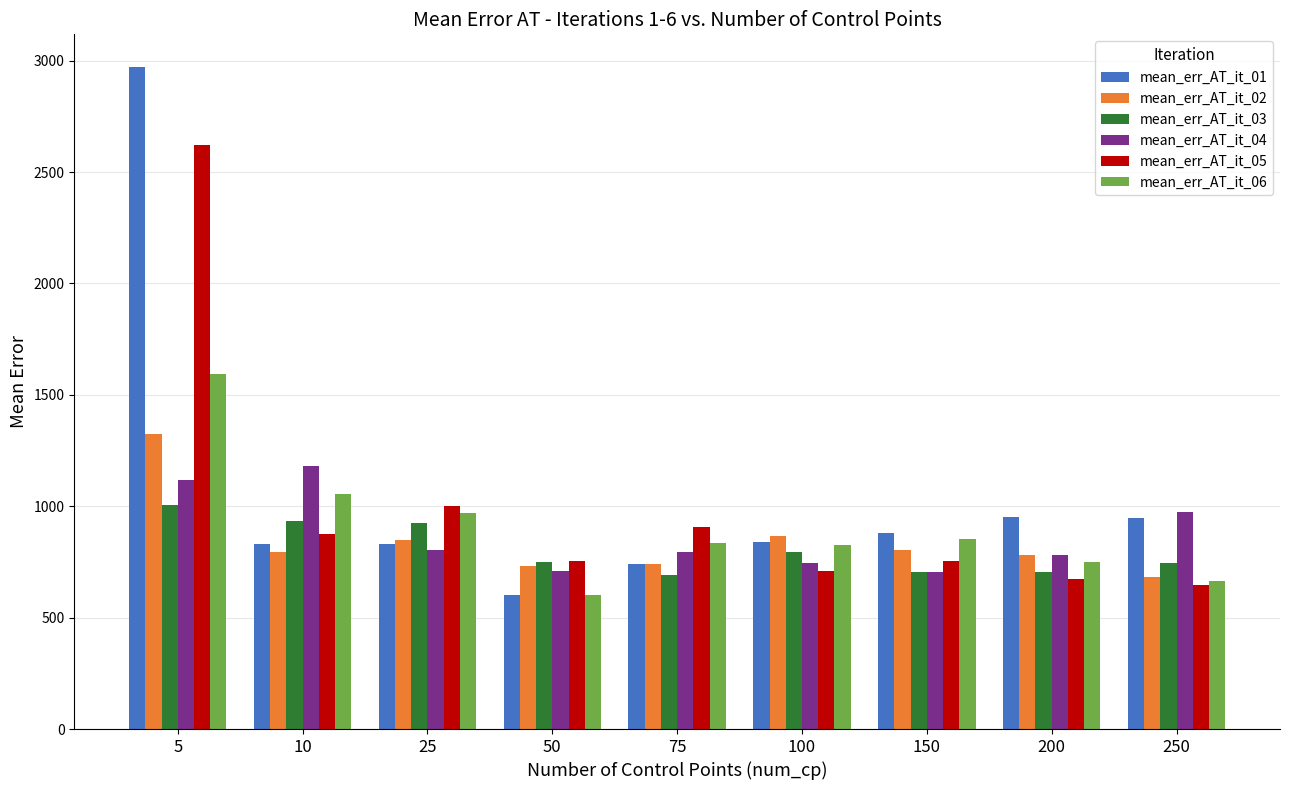

What is the difference between the highest and lowest values at 100?

154.2